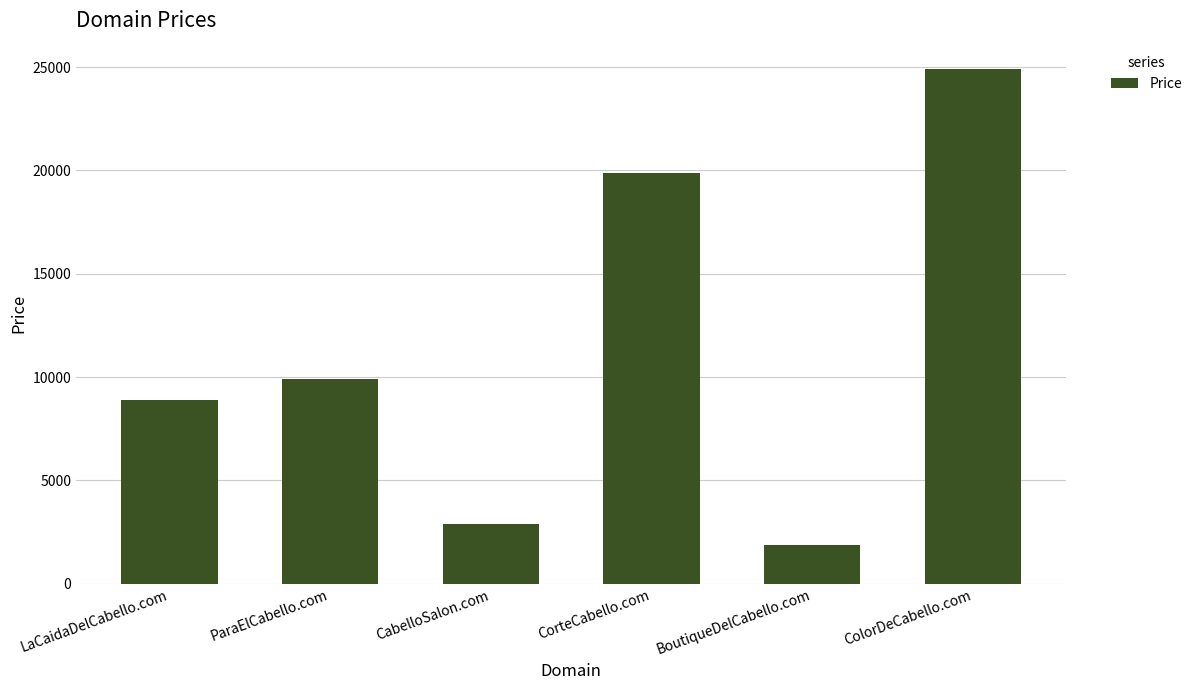

At which label is the value closest to 13388?

ParaElCabello.com